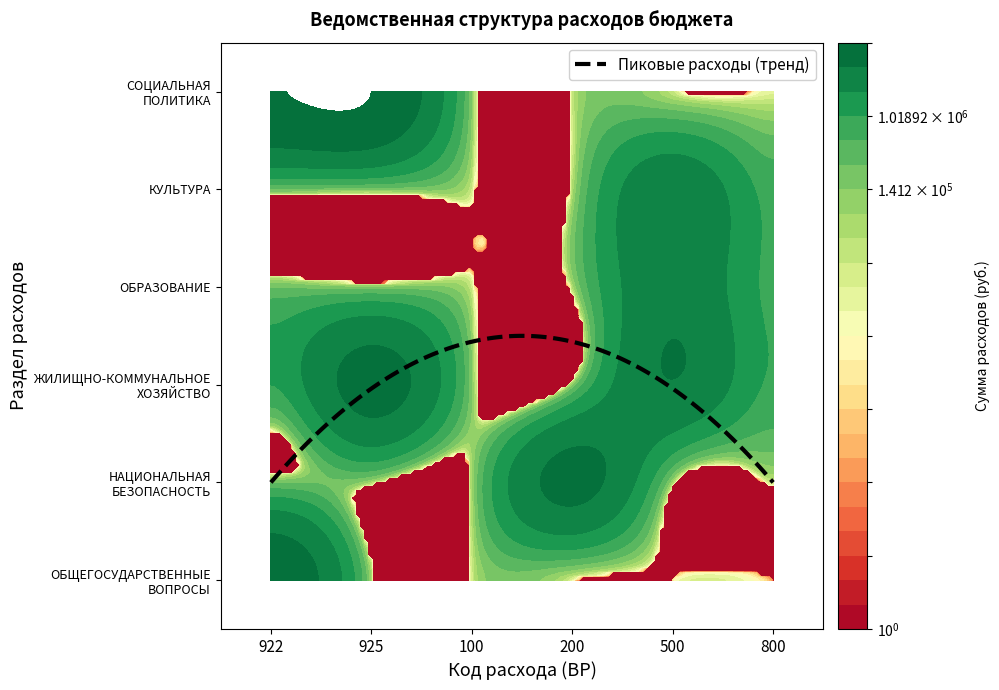

What is the difference between the highest and lowest values at 922?

7046441.0